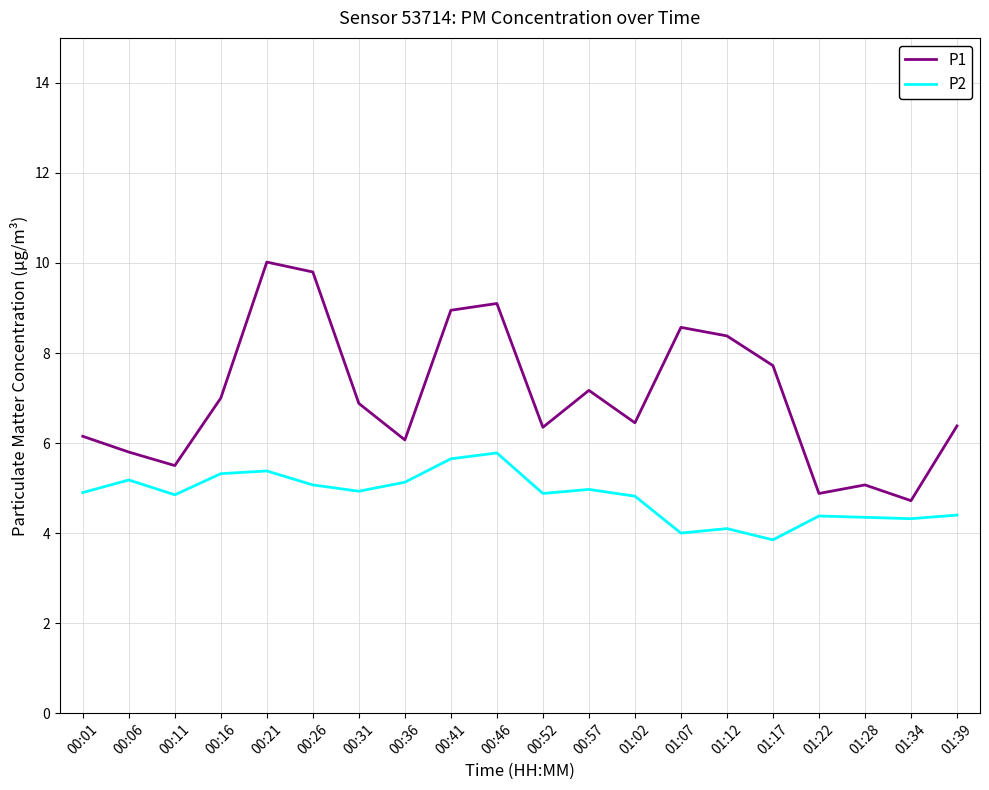

How many categories are shown in the chart?

20